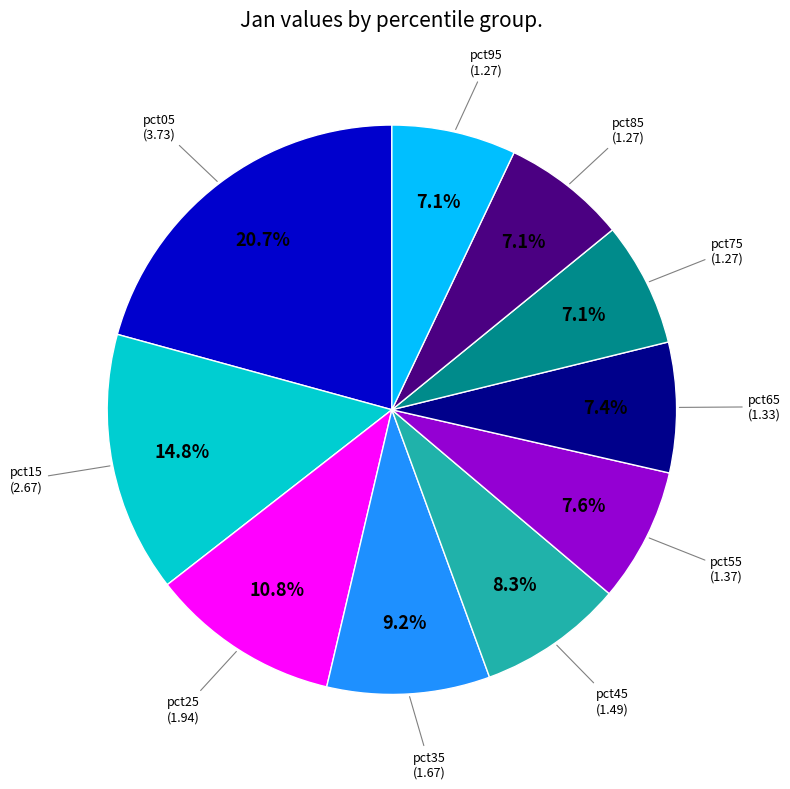

Is there a majority slice in this chart?

No